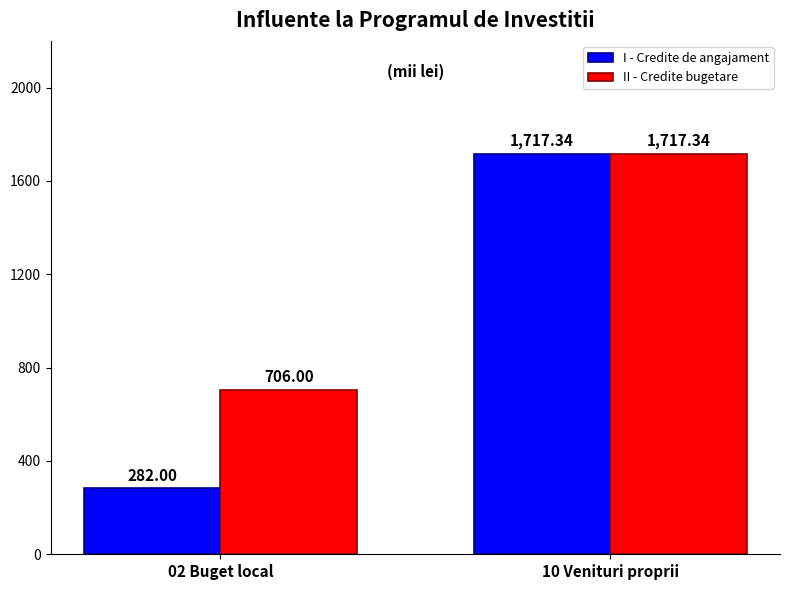

What is the difference between the maximum and minimum values in the II - Credite bugetare series?

1011.3